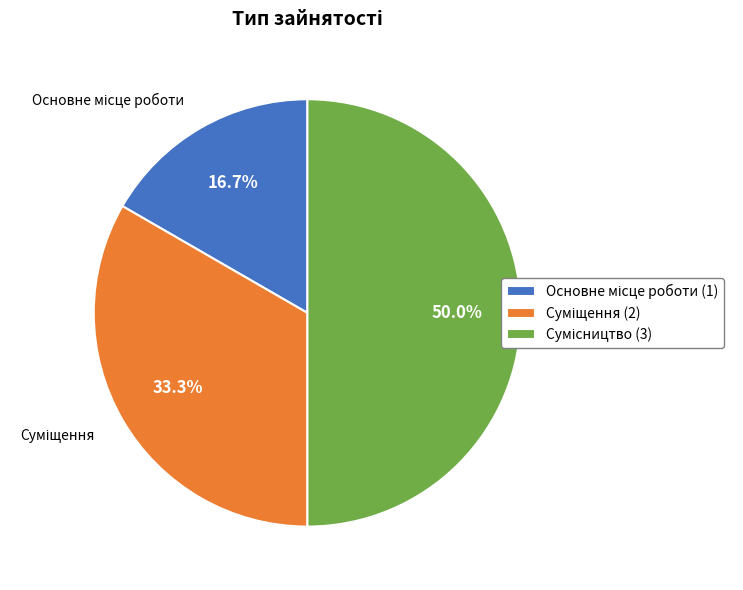

Count the number of slices in the pie.

3